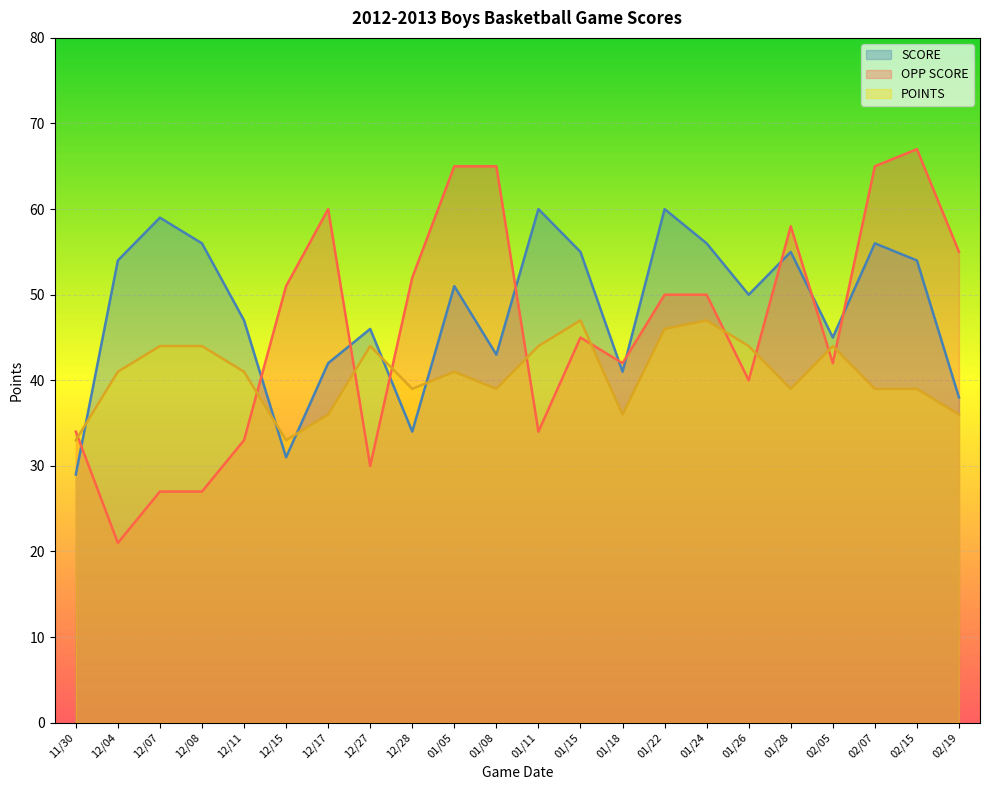

Reading right to left, transcribe all the data shown in this chart.

SCORE: 02/19=38	02/15=54	02/07=56	02/05=45	01/28=55	01/26=50	01/24=56	01/22=60	01/18=41	01/15=55	01/11=60	01/08=43	01/05=51	12/28=34	12/27=46	12/17=42	12/15=31	12/11=47	12/08=56	12/07=59	12/04=54	11/30=29
OPP SCORE: 02/19=55	02/15=67	02/07=65	02/05=42	01/28=58	01/26=40	01/24=50	01/22=50	01/18=42	01/15=45	01/11=34	01/08=65	01/05=65	12/28=52	12/27=30	12/17=60	12/15=51	12/11=33	12/08=27	12/07=27	12/04=21	11/30=34
POINTS: 02/19=36	02/15=39	02/07=39	02/05=44	01/28=39	01/26=44	01/24=47	01/22=46	01/18=36	01/15=47	01/11=44	01/08=39	01/05=41	12/28=39	12/27=44	12/17=36	12/15=33	12/11=41	12/08=44	12/07=44	12/04=41	11/30=33